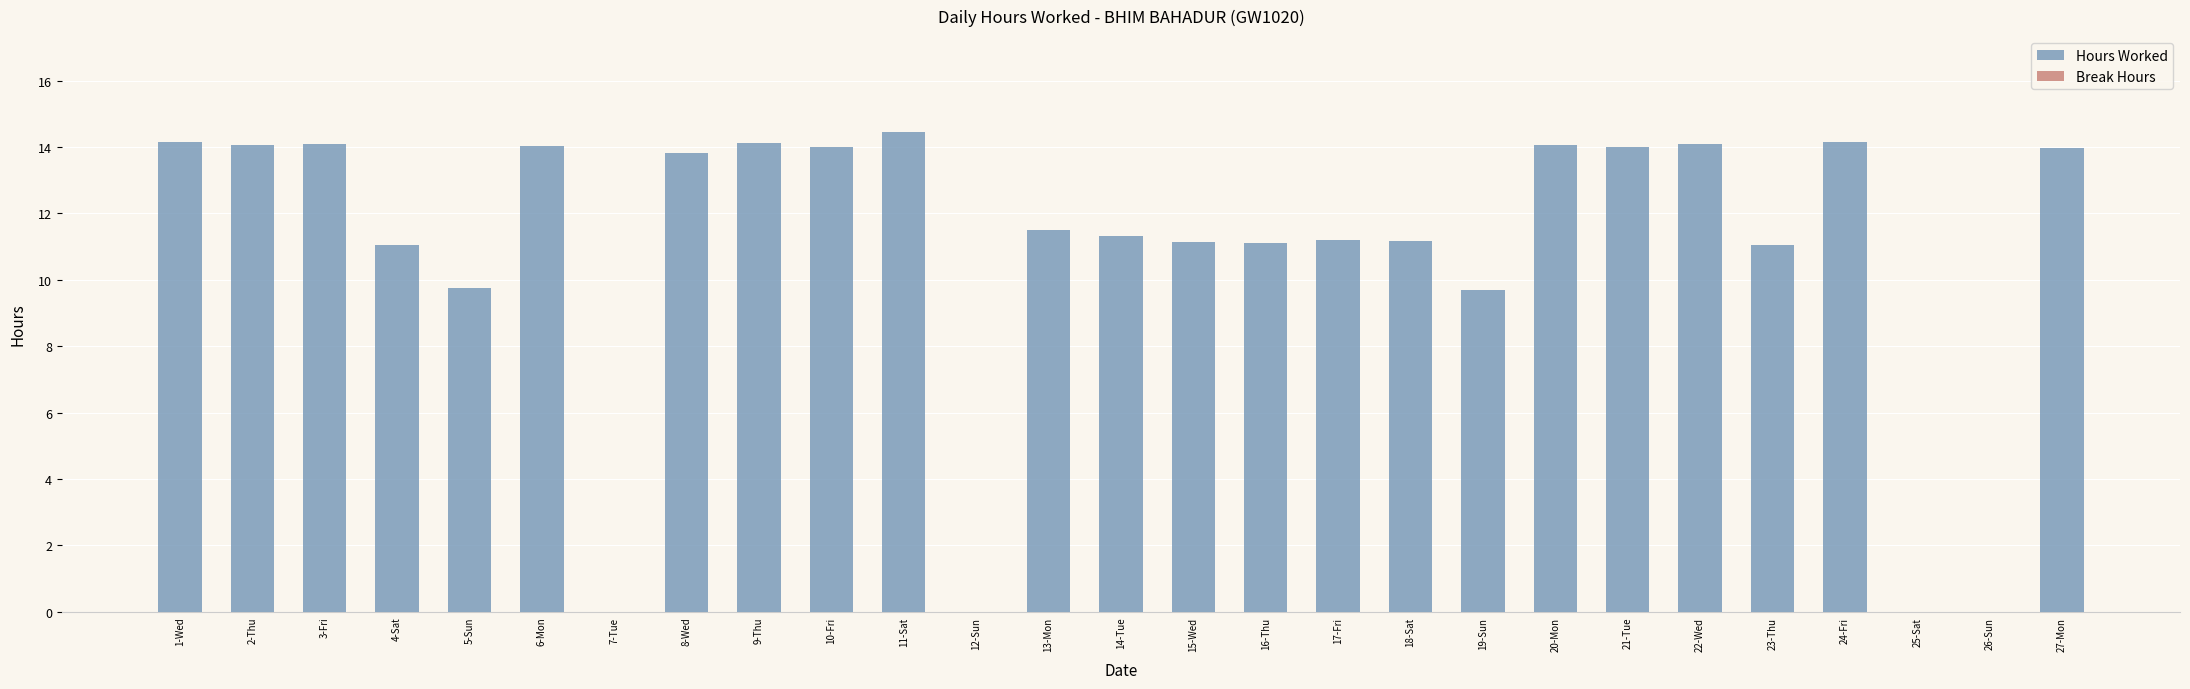

What is the sum of all values?

292.0